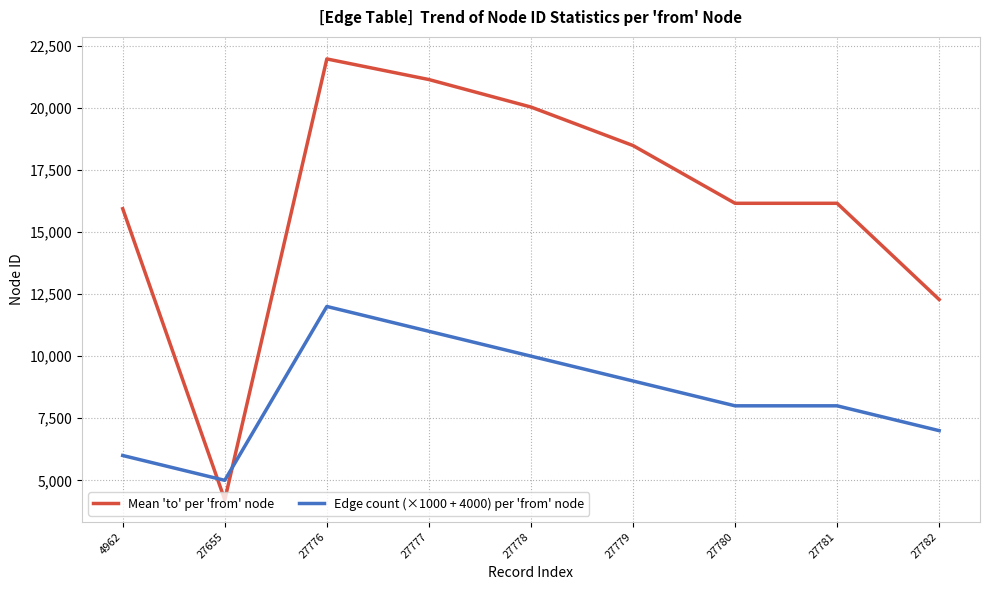

Reading left to right, list all the values displayed in this chart.

Mean 'to' per 'from' node: 15936.0	4217.0	21966.4	21136.3	20029.3	18479.4	16154.0	16154.0	12278.0
Edge count (×1000 + 4000) per 'from' node: 6000.0	5000.0	12000.0	11000.0	10000.0	9000.0	8000.0	8000.0	7000.0